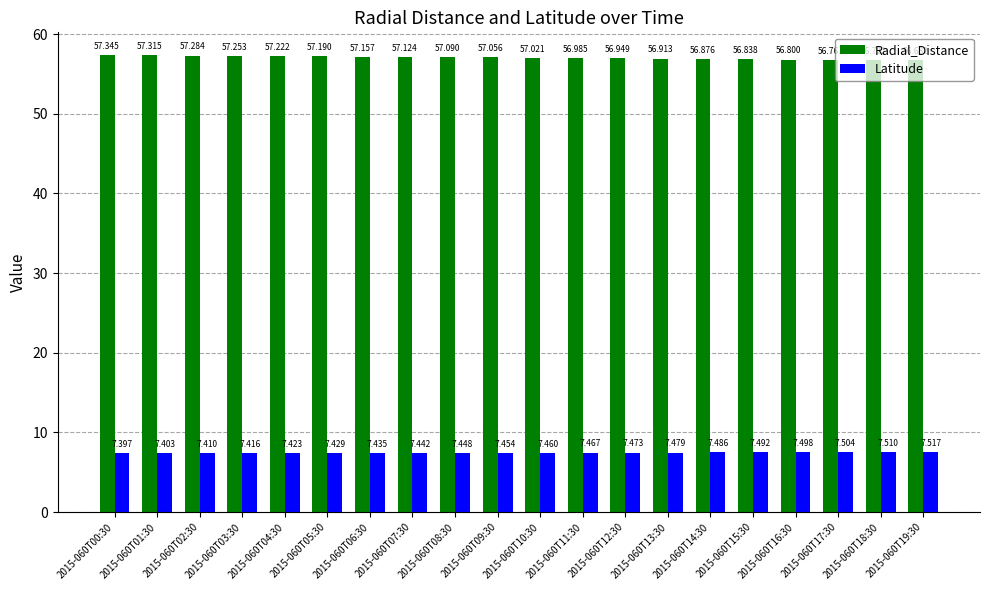

Where is Radial_Distance nearest to the value 57?

2015-060T11:30